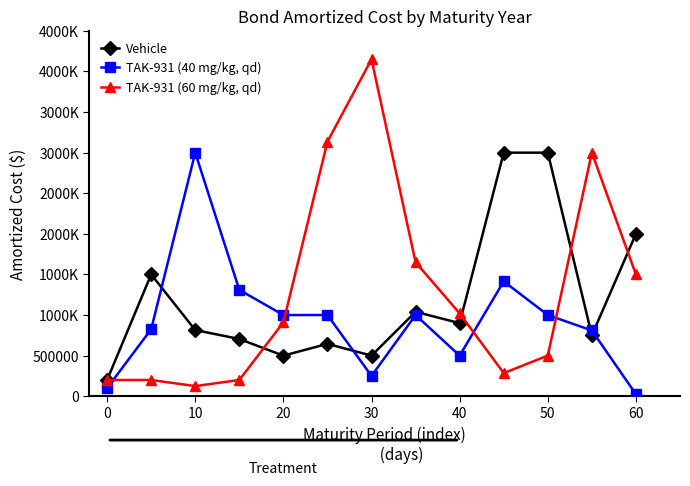

What are all the series names shown in the legend?

Vehicle, TAK-931 (40 mg/kg, qd), TAK-931 (60 mg/kg, qd)